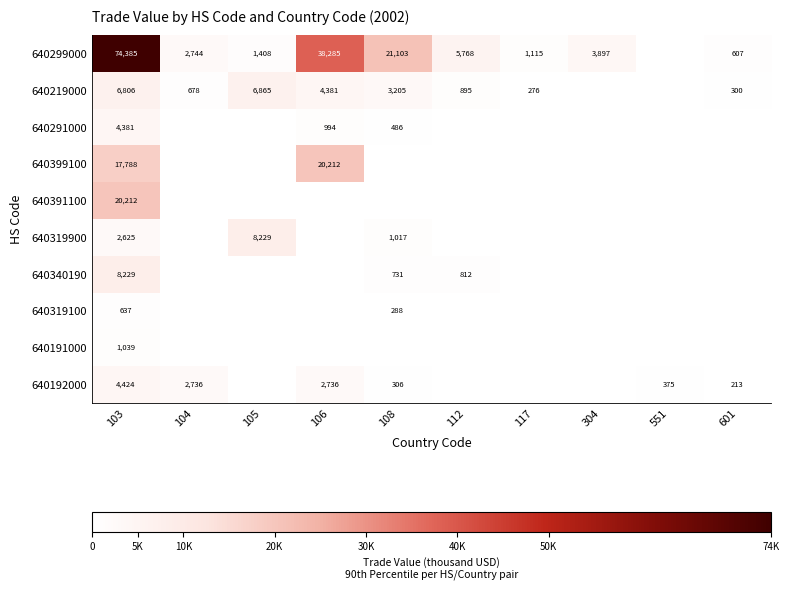

The 640219000 series shows 895 at 112. True or false?

True